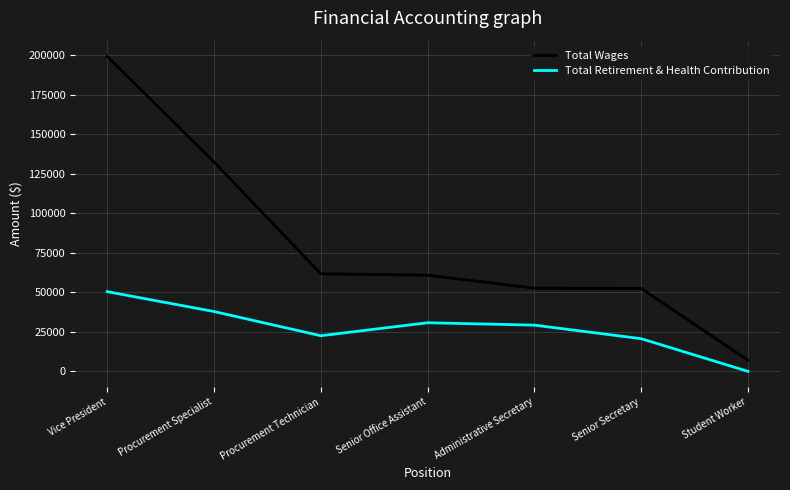

At which label does Total Retirement & Health Contribution reach its peak?

Vice President